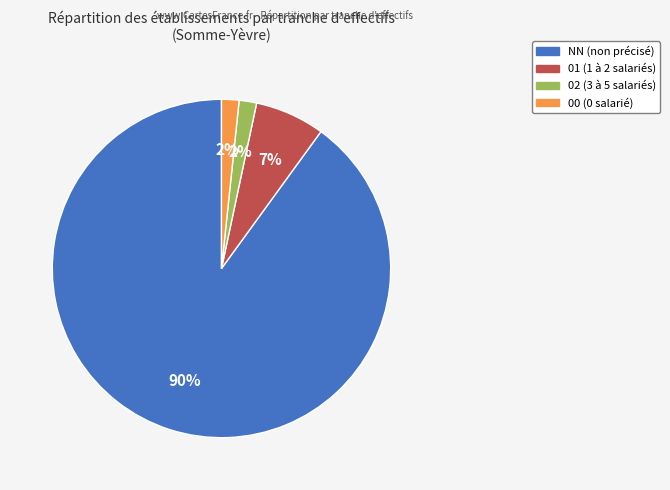

Is there a majority slice in this chart?

Yes